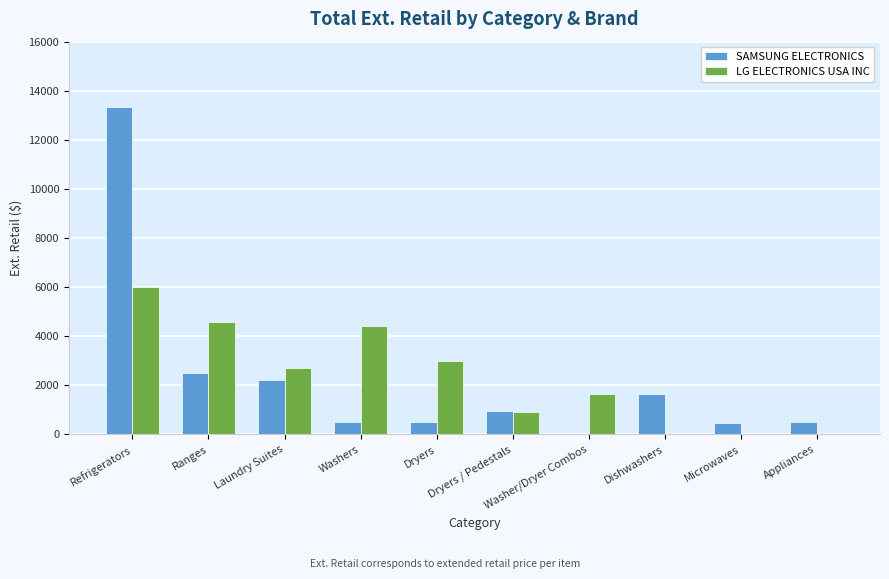

Which category has the highest value across all series?

Refrigerators